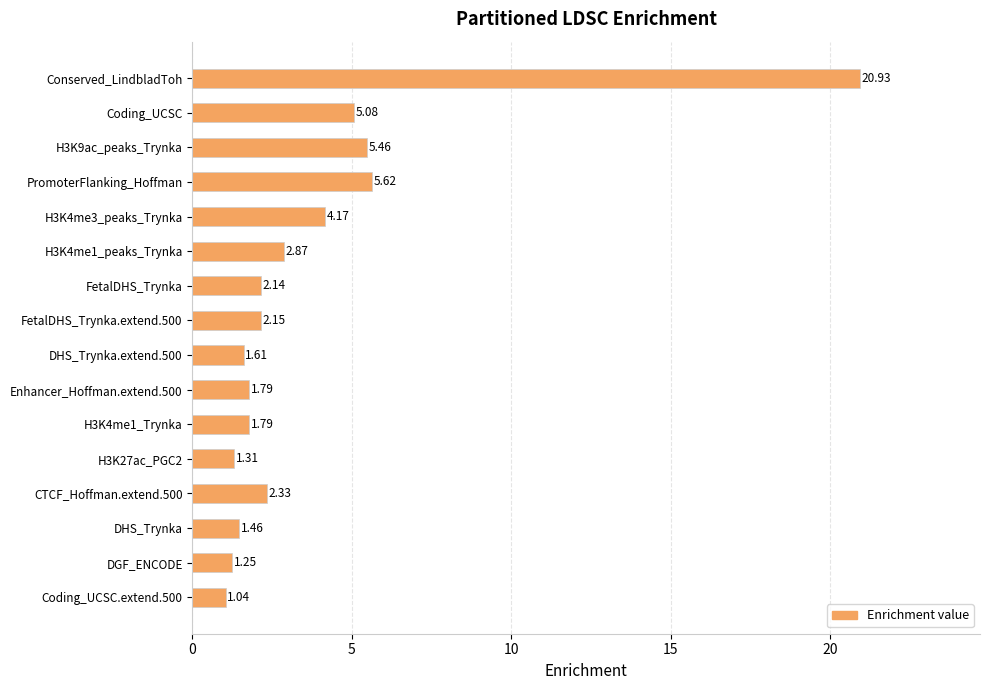

At which category does the chart reach its peak across all series?

Conserved_LindbladToh